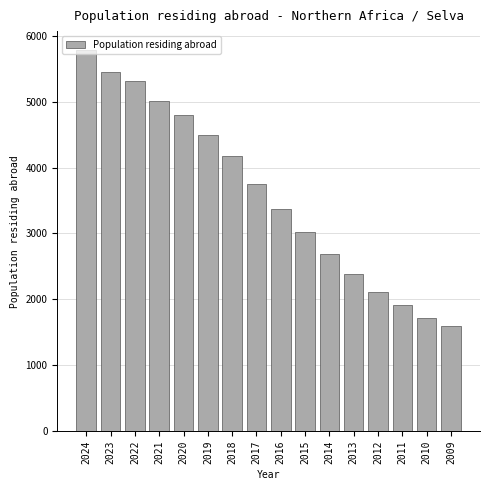

Rank the categories by value from highest to lowest.

2024, 2023, 2022, 2021, 2020, 2019, 2018, 2017, 2016, 2015, 2014, 2013, 2012, 2011, 2010, 2009